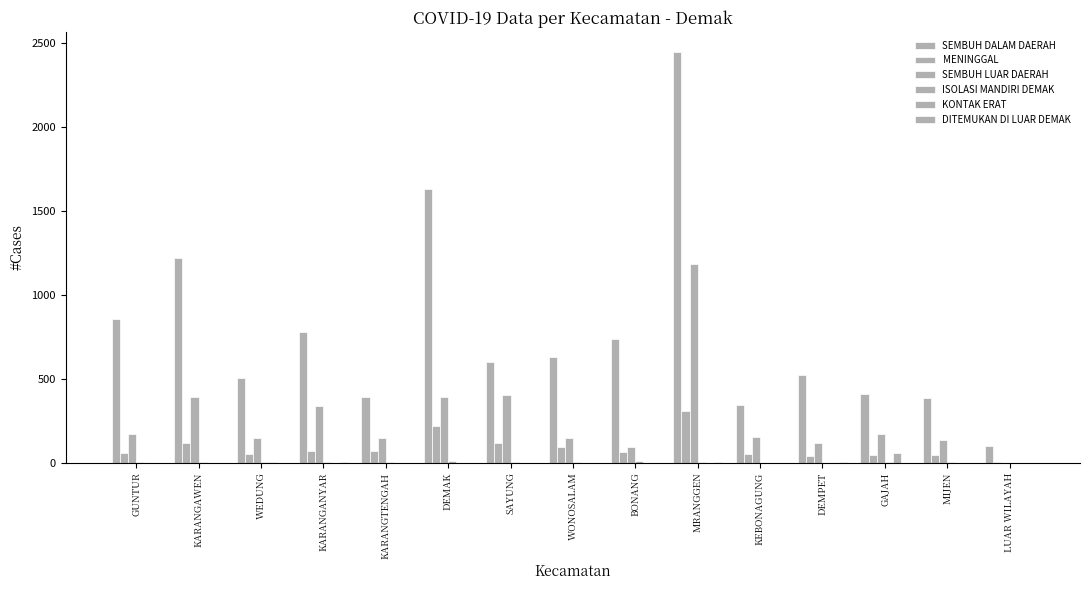

Are the bars grouped side by side (vs. stacked)?

Yes